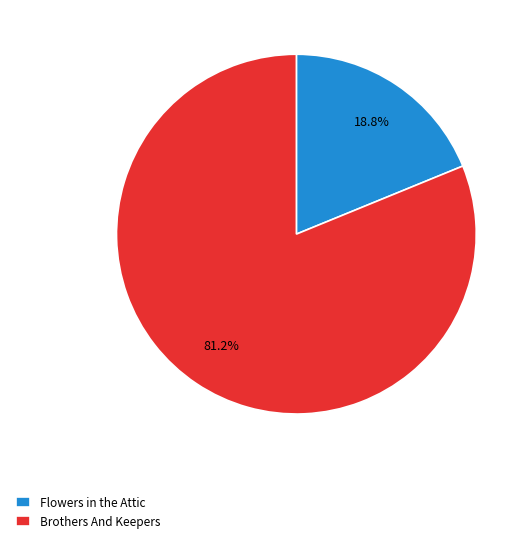

Which has a higher value, Flowers in the Attic or Brothers And Keepers?

Brothers And Keepers